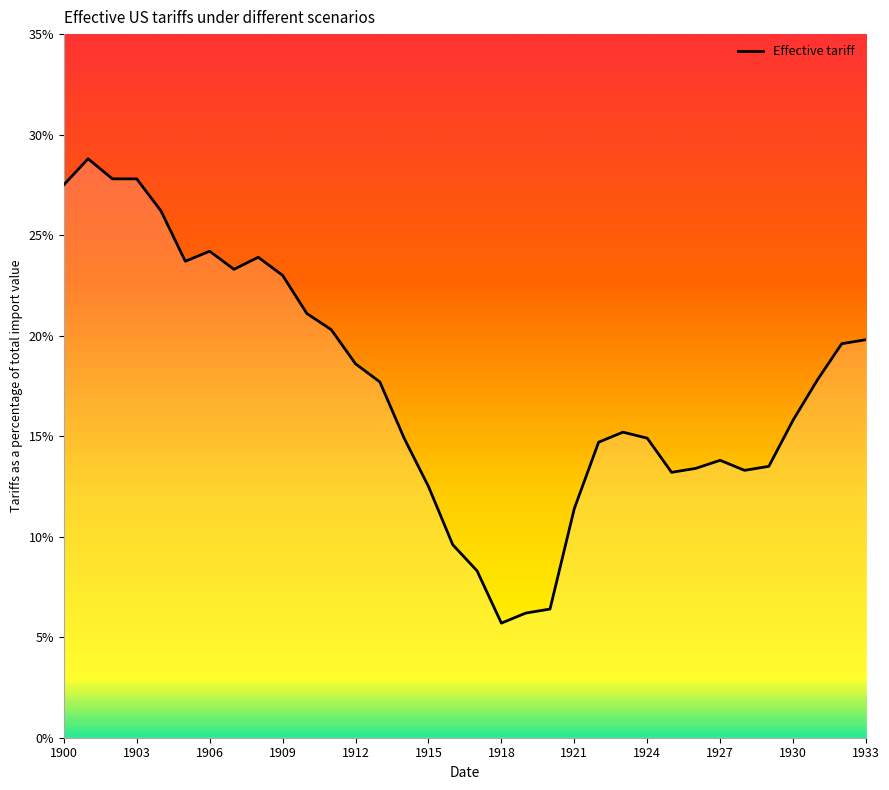

What is the smallest value displayed?

5.7